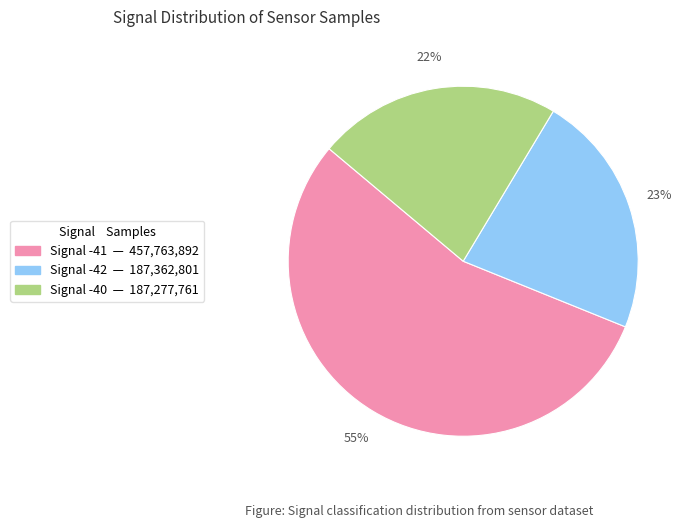

Does any single category account for the majority?

Yes